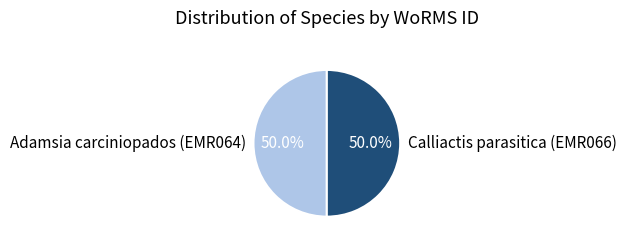

How many slices are in this pie chart?

2